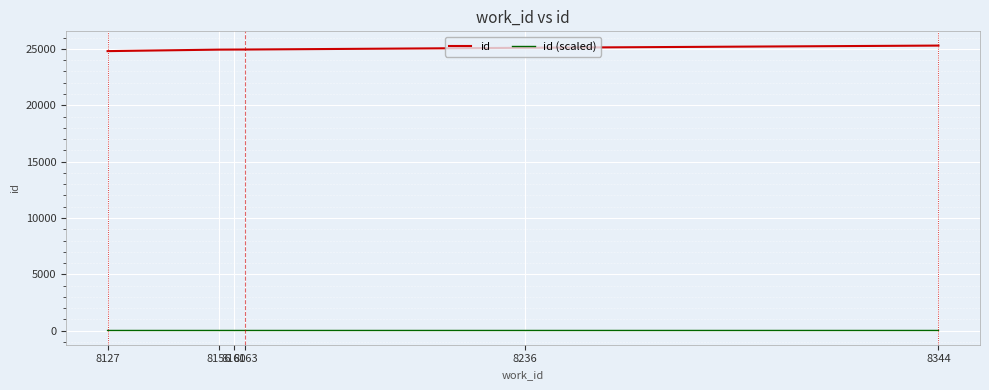

Count the number of data series in this chart.

2